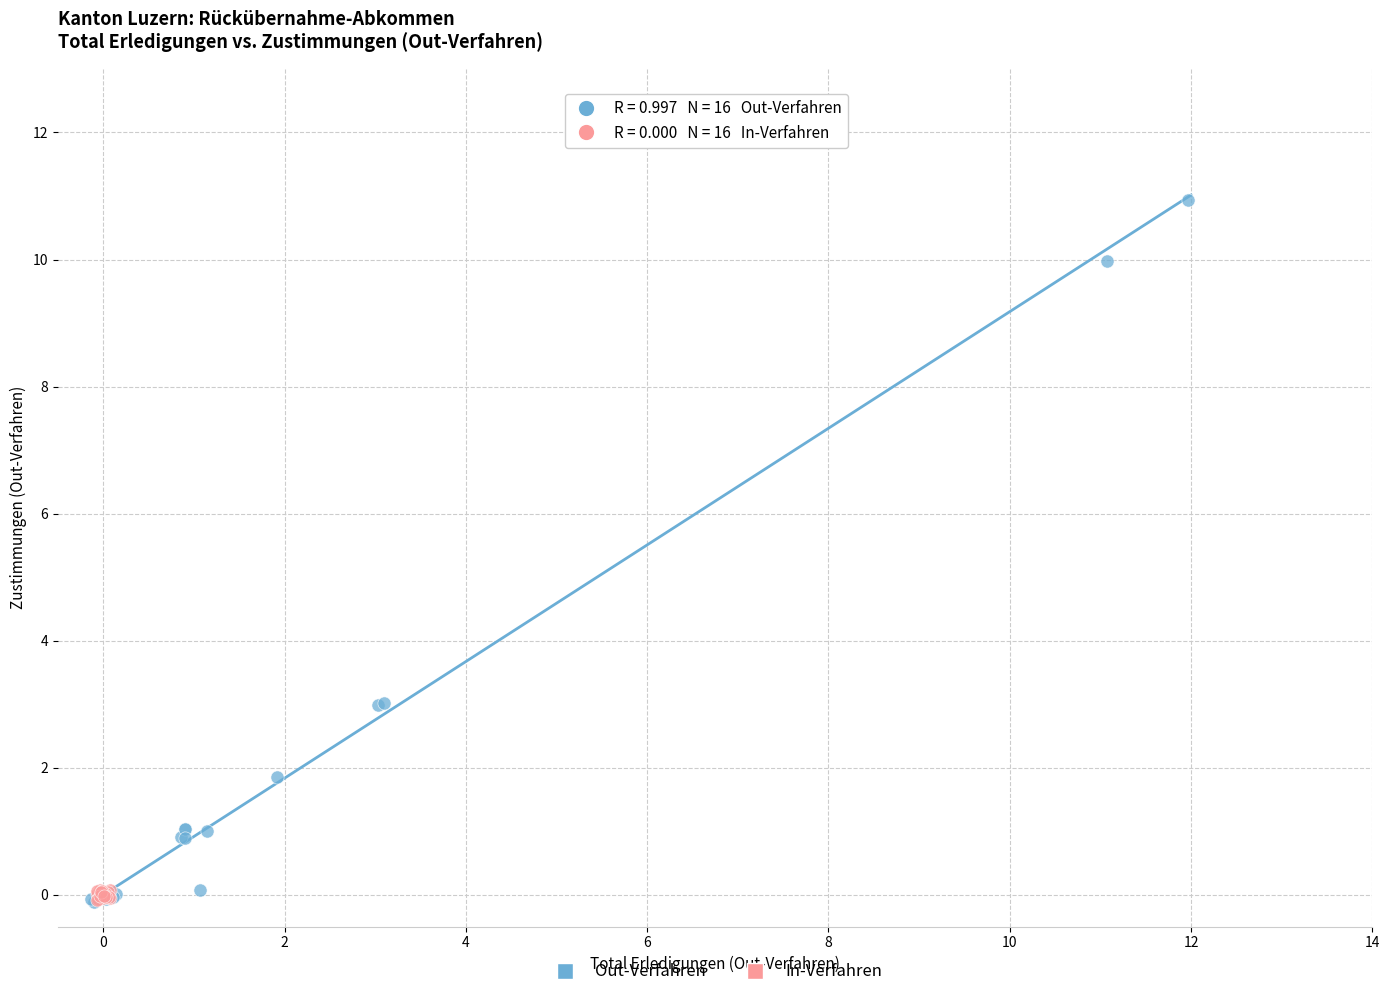

Which series reaches the maximum Y coordinate?

Out-Verfahren